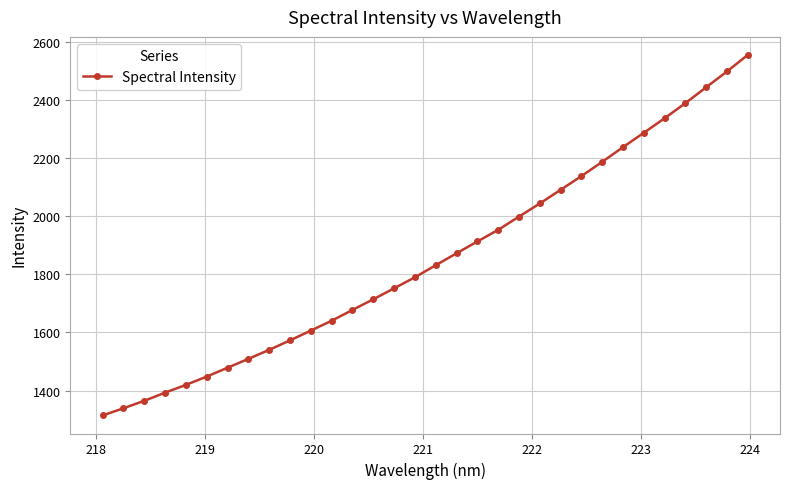

What is the maximum value shown in the chart?

2555.2